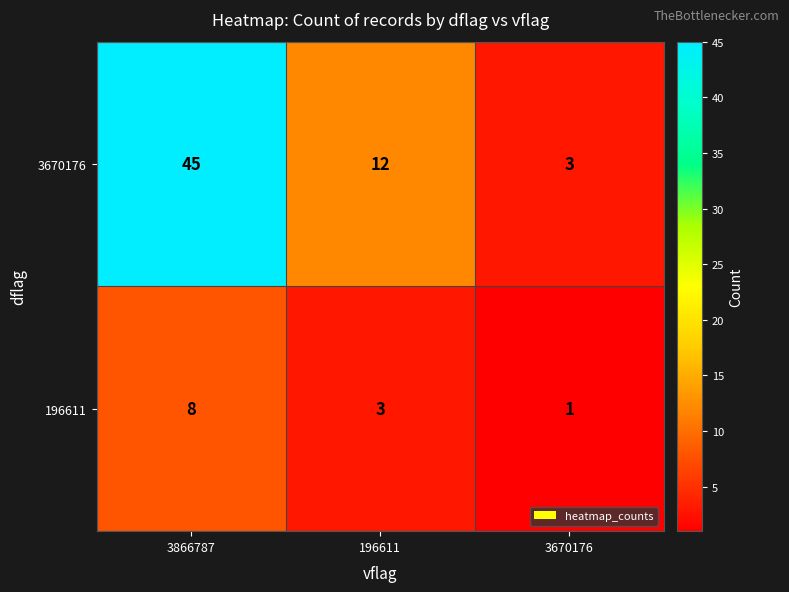

What is the sum of all 196611 values?

12